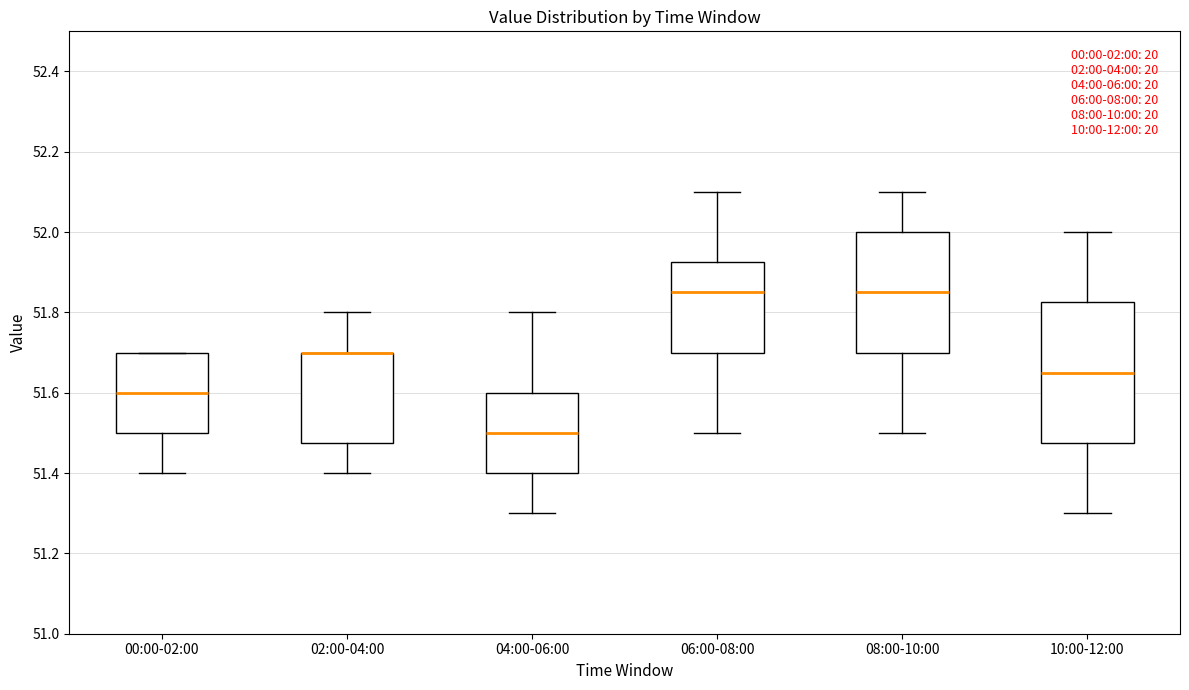

Where is the upper edge of the box for 06:00-08:00 on the y-axis? The values are not printed on the chart, so give them approximately, as read against the axis.

51.92